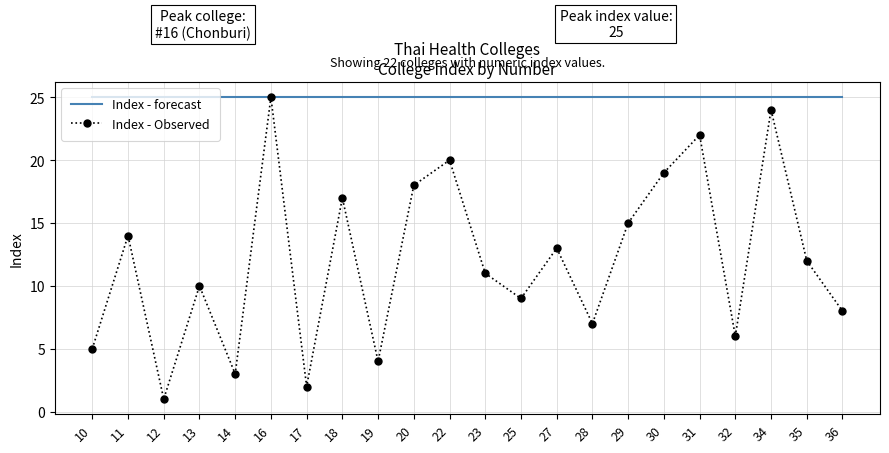

At which category does the chart reach its minimum across all series?

12